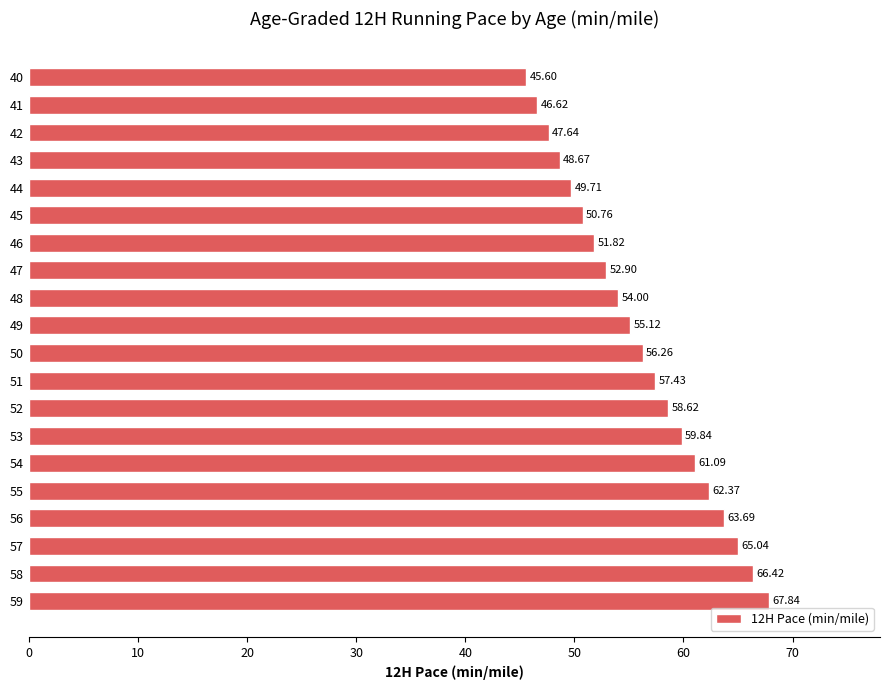

Which has a higher value, 48 or 57?

57